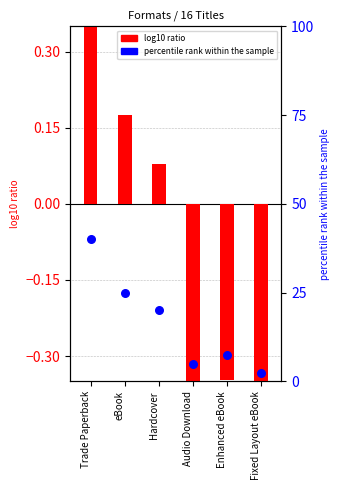

Which series has the largest total across all categories?

percentile rank within the sample